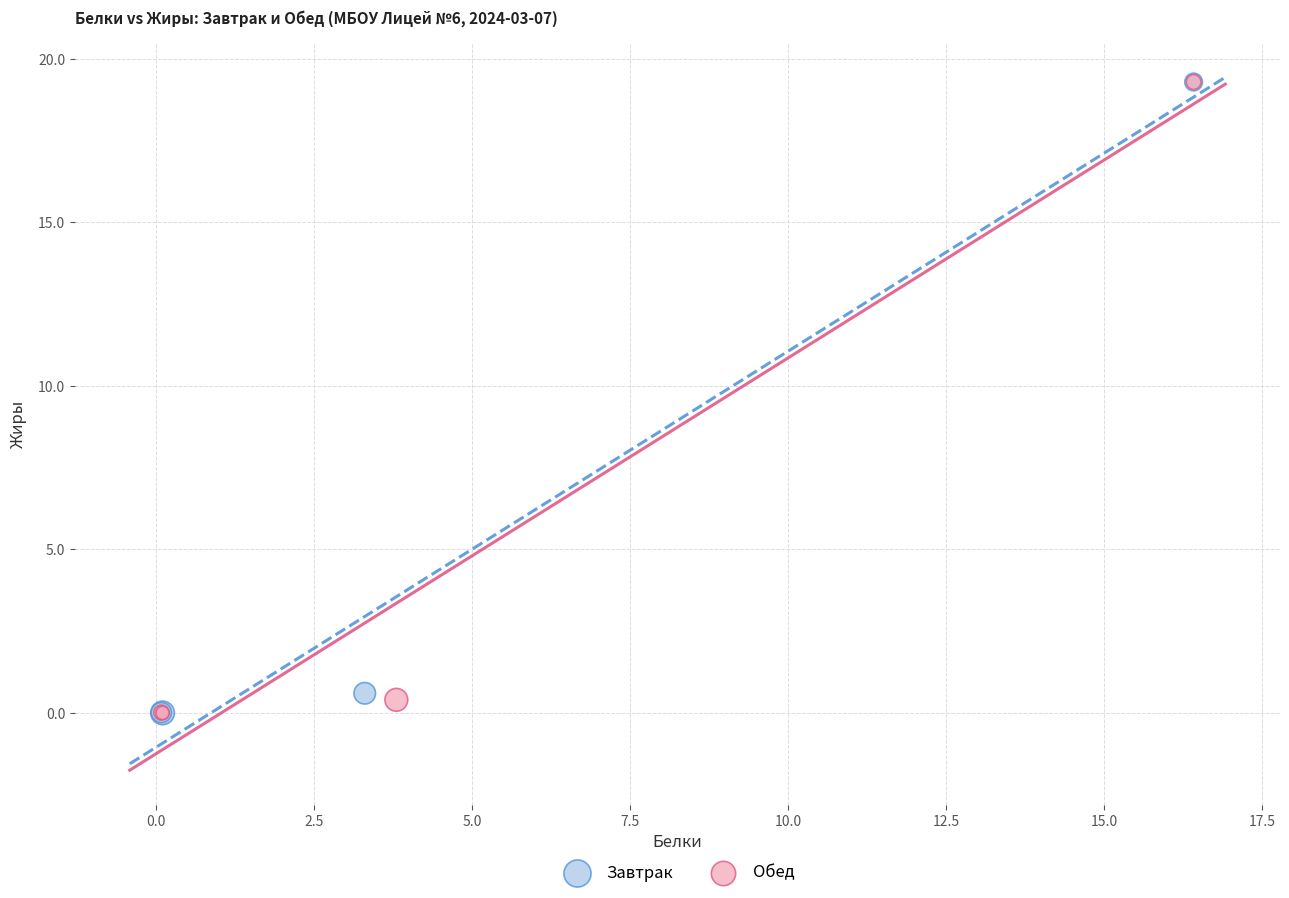

What are all the series names shown in the legend?

Завтрак, Обед